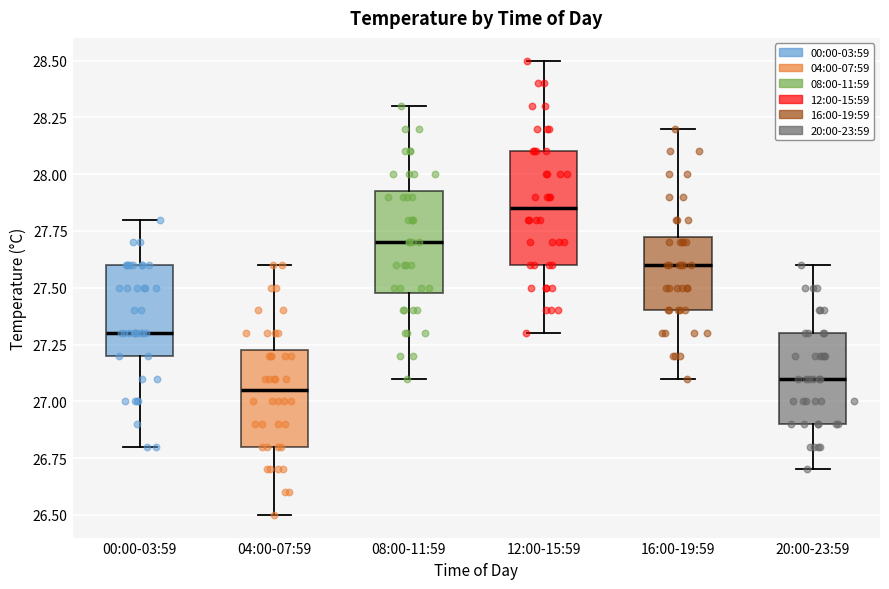

Where does the upper whisker of the box for 16:00-19:59 end on the y-axis? The values are not printed on the chart, so give them approximately, as read against the axis.

28.20